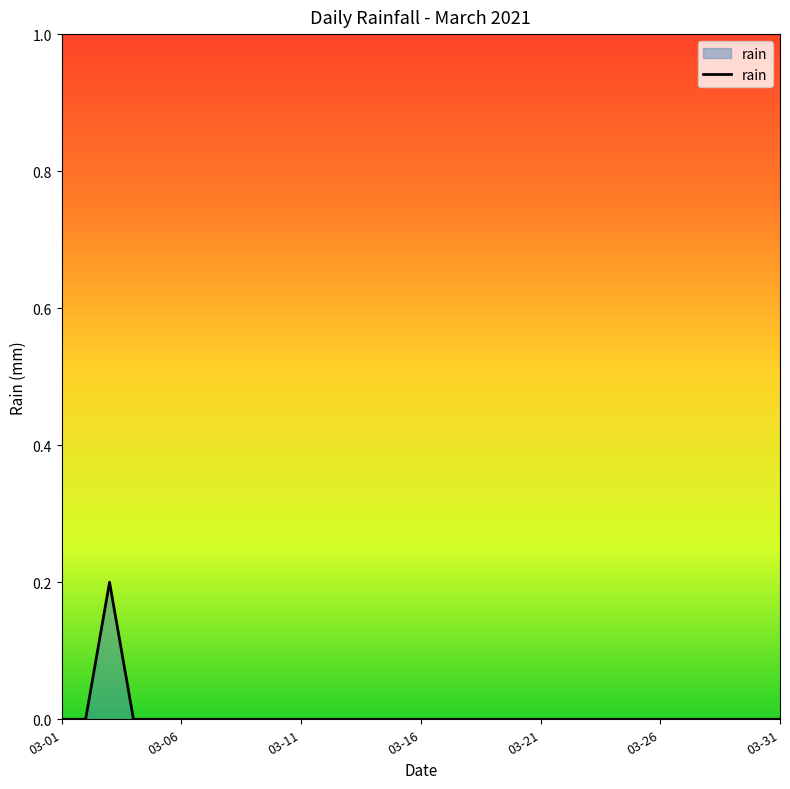

What is the sum of all values?

0.2